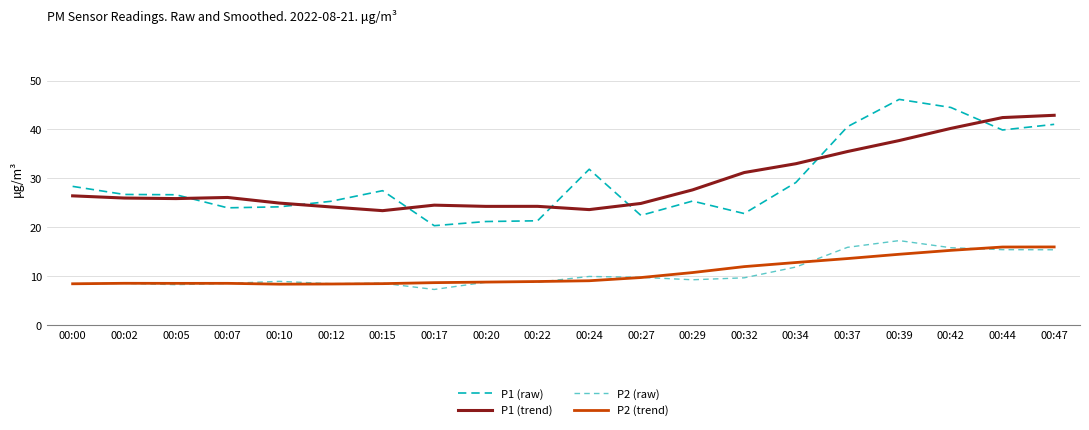

At how many categories does at least one series exceed 28?

9